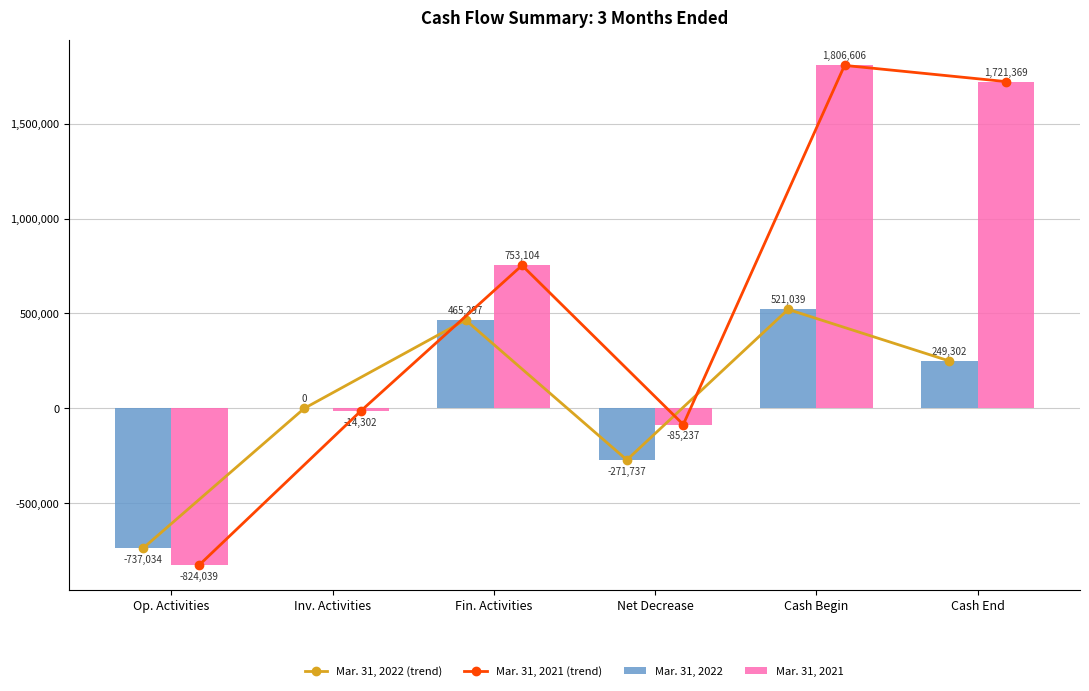

At Inv. Activities, list the series in order from smallest to largest.

Mar. 31, 2021 (trend), Mar. 31, 2021, Mar. 31, 2022 (trend), Mar. 31, 2022